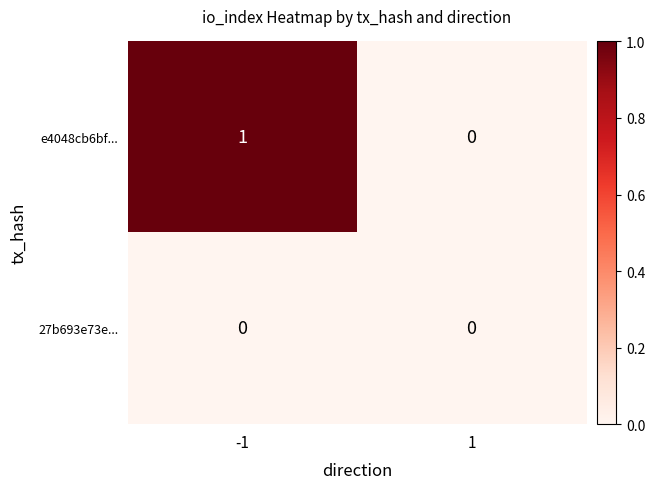

The value of 27b693e73e... at 1 is 0. True or false?

True